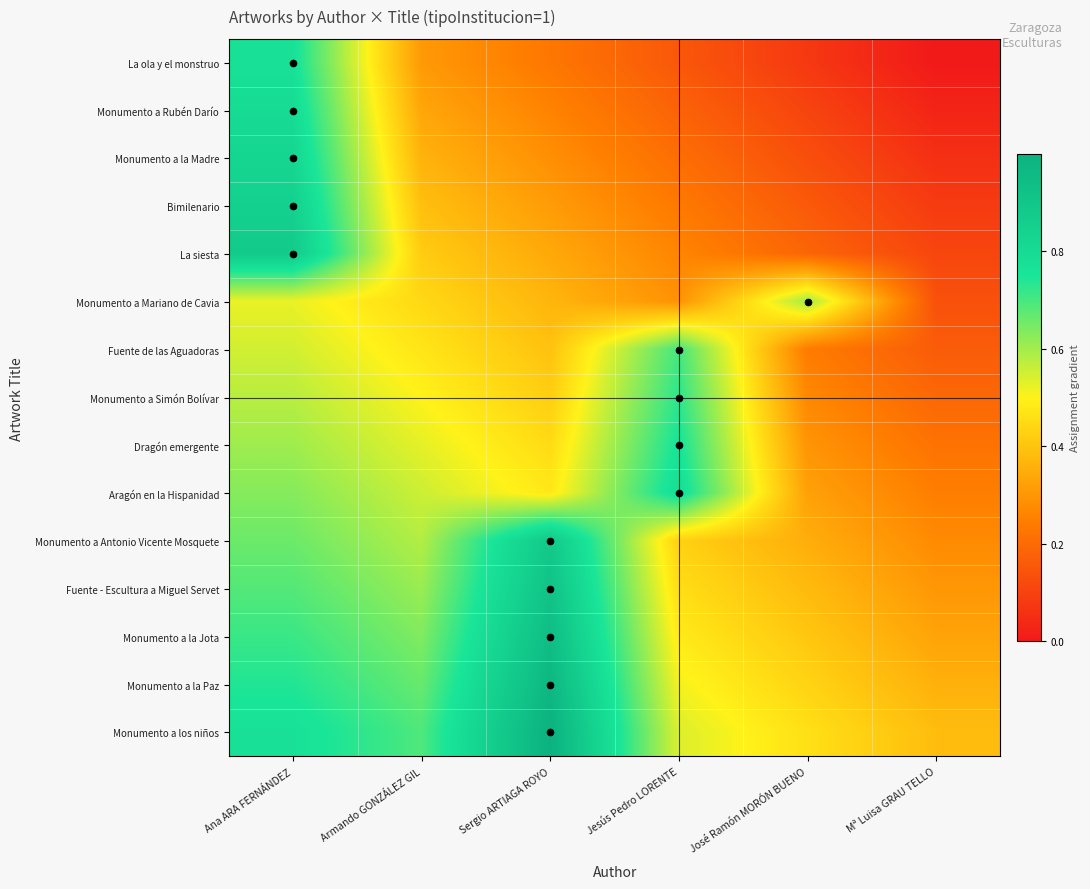

How many categories are shown in the chart?

6